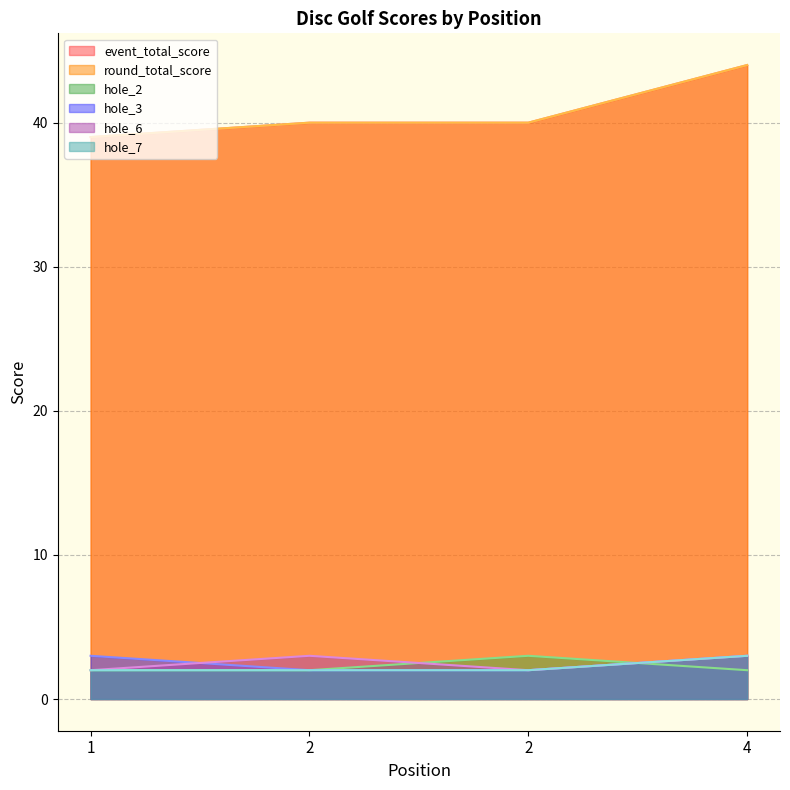

Is it true that round_total_score equals 21 at 2?

False